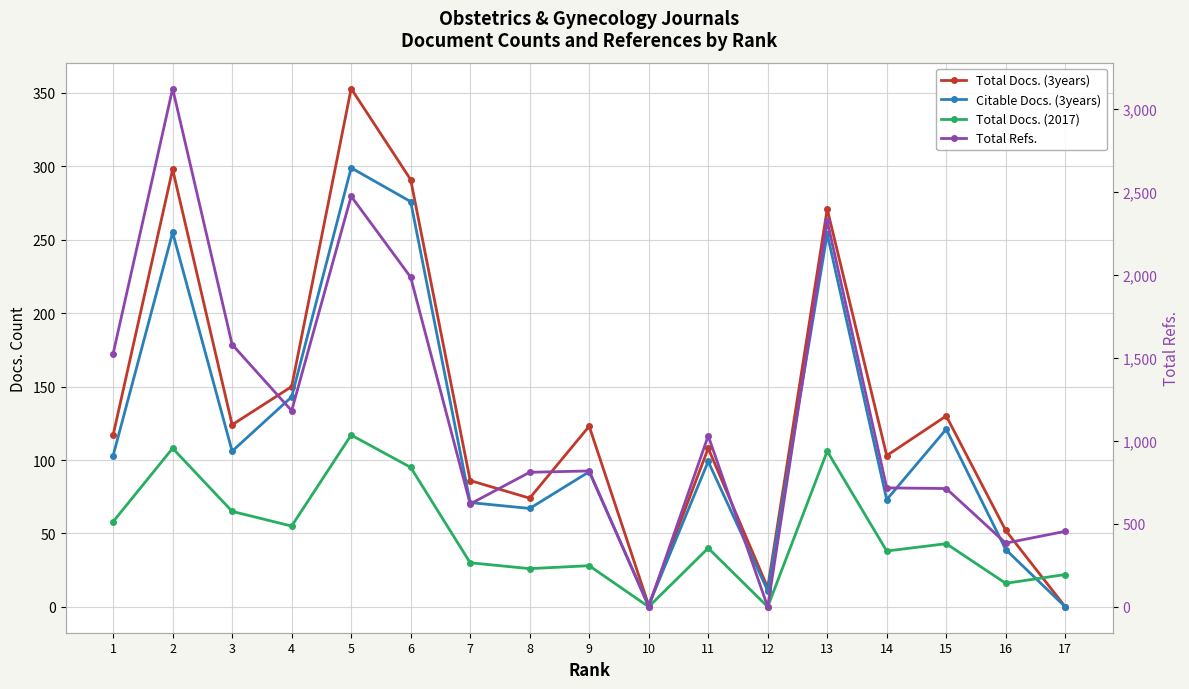

At which label is Total Docs. (2017) closest to 58?

1